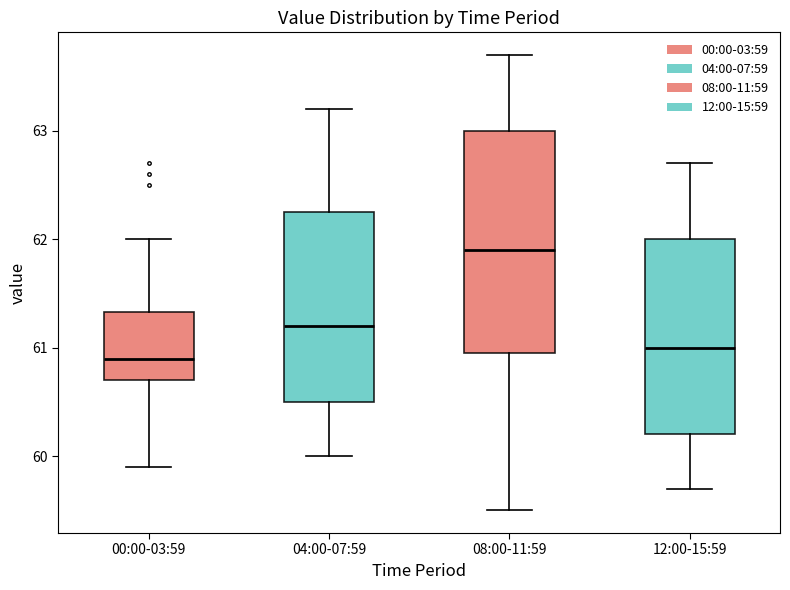

Which box has the highest median line?

08:00-11:59